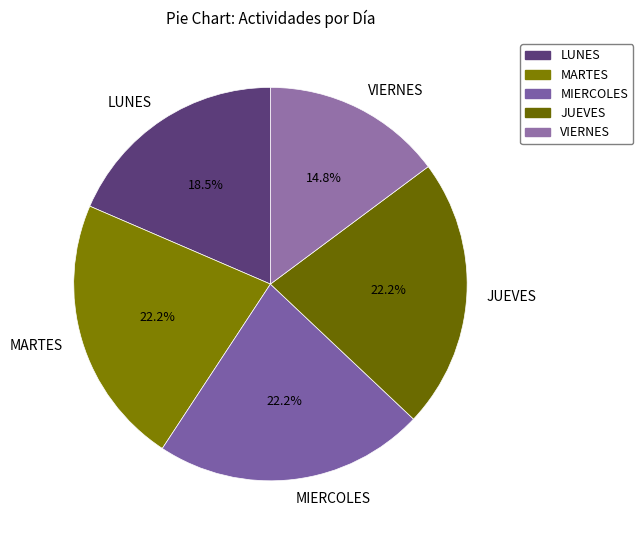

The MARTES slice represents 16% of the pie. True or false?

False